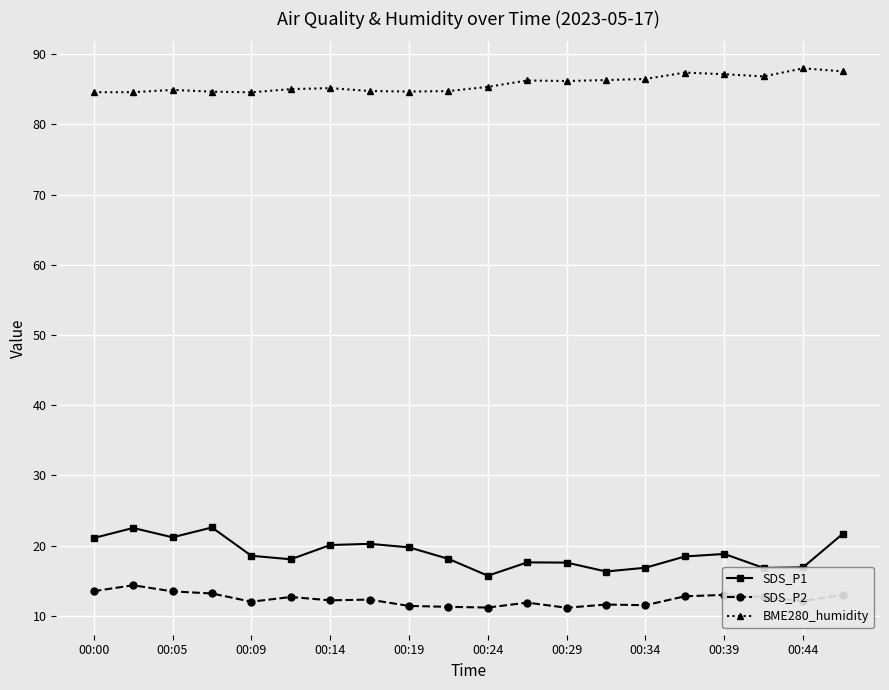

What is the value of the BME280_humidity point at the 12th from the left?

86.2